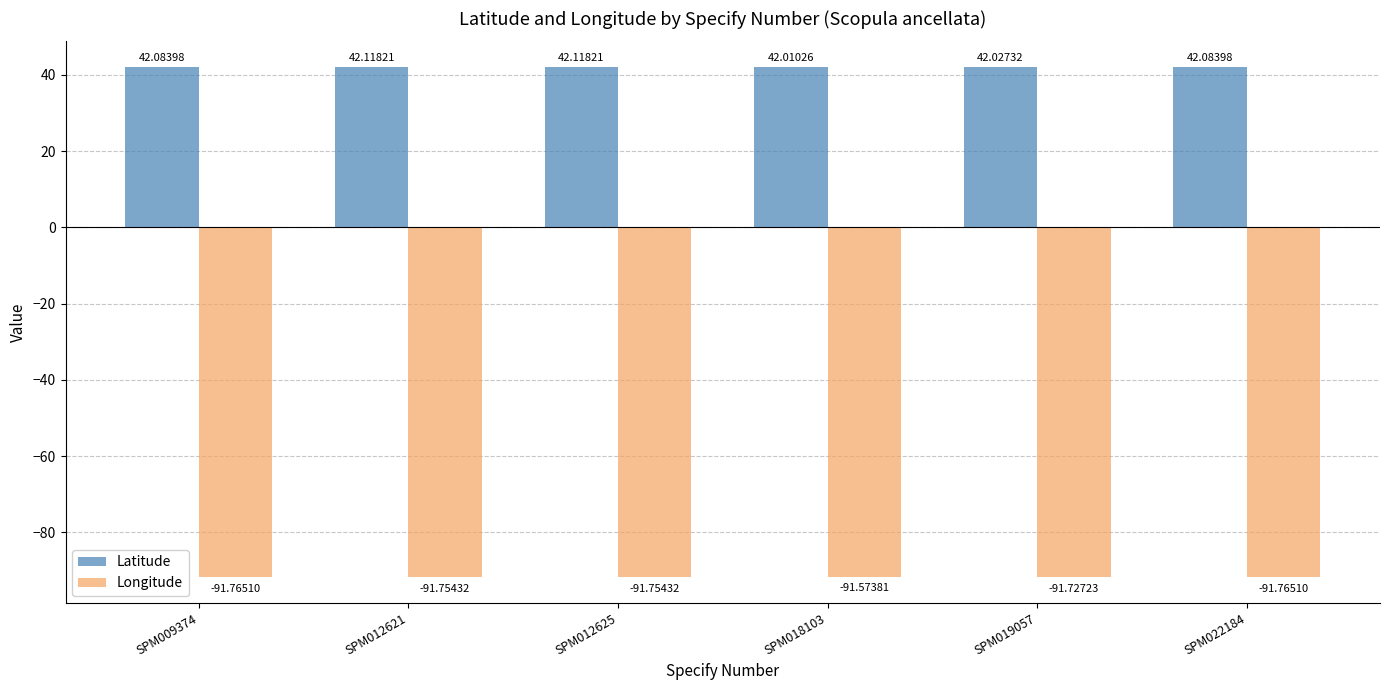

Which series changed the most between SPM018103 and SPM022184?

Longitude